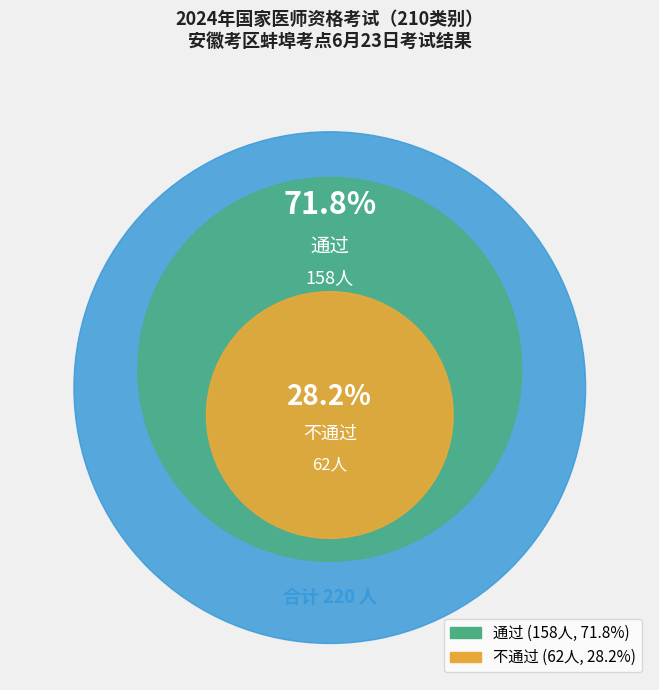

Count the number of slices in the pie.

2